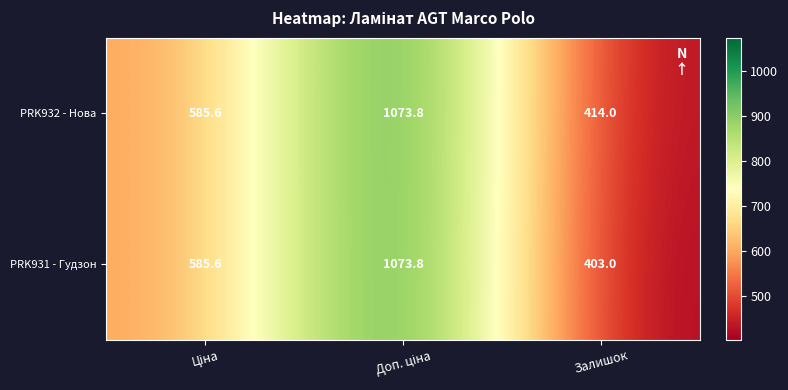

At how many categories does at least one series exceed 969?

1